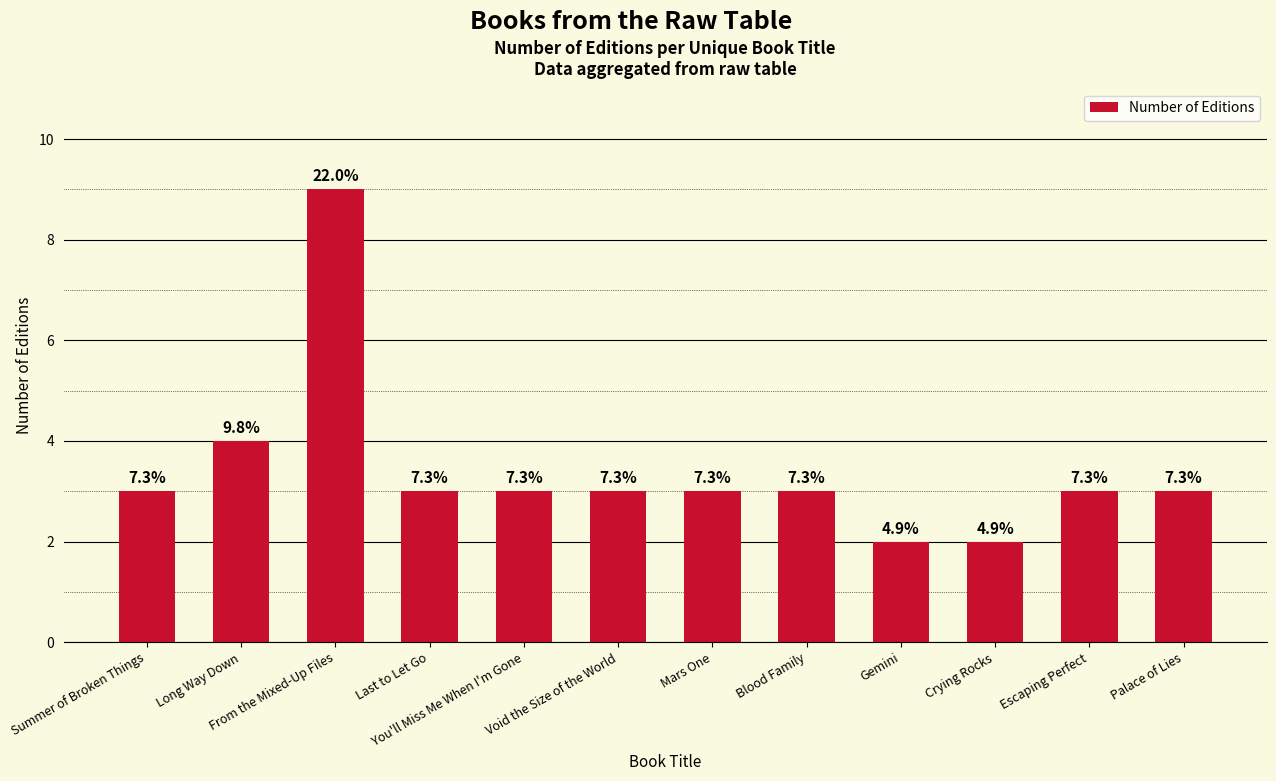

What position from the right is Last to Let Go?

9